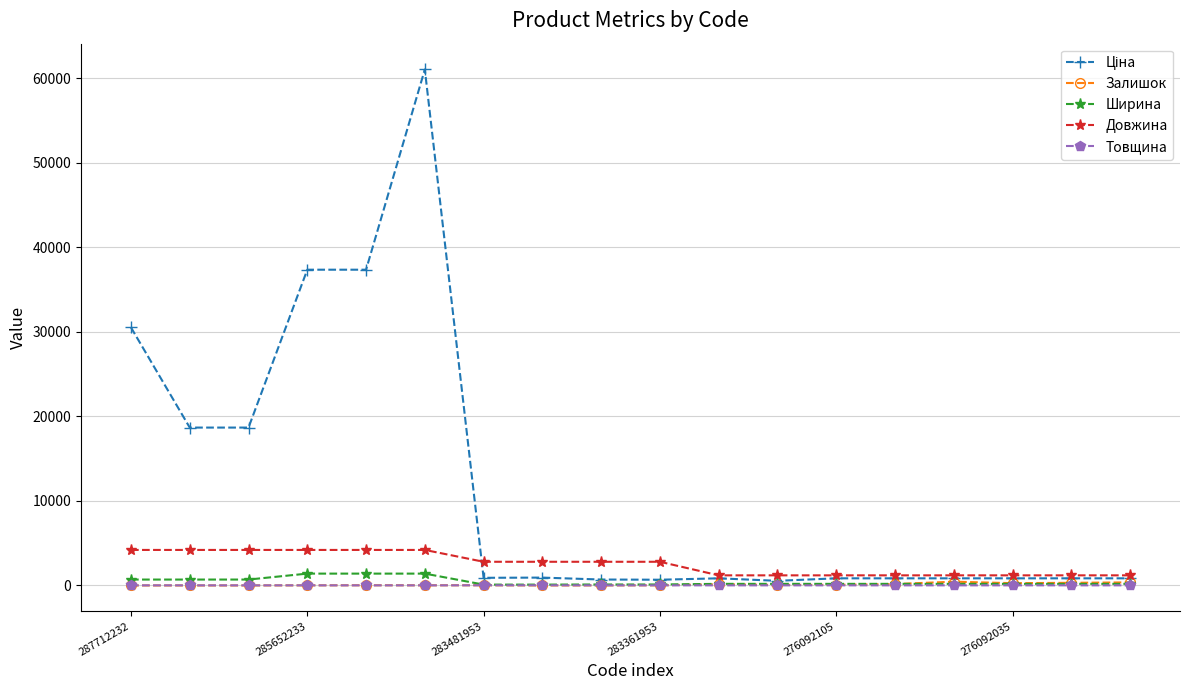

True or false: Залишок has more than 1 interior local peaks.

True